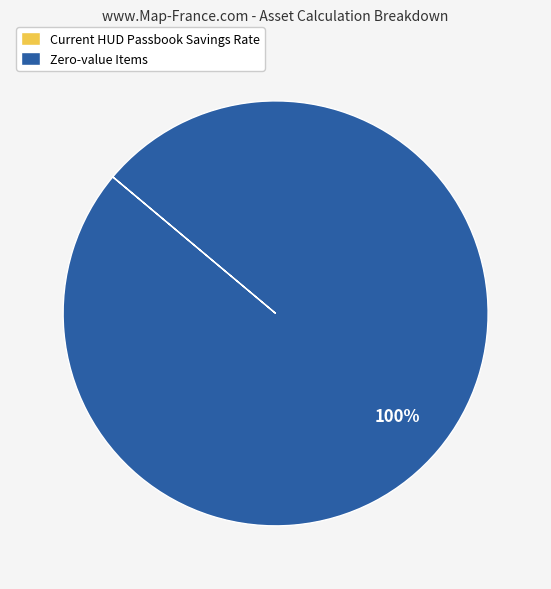

Which category accounts for the majority?

Zero-value Items